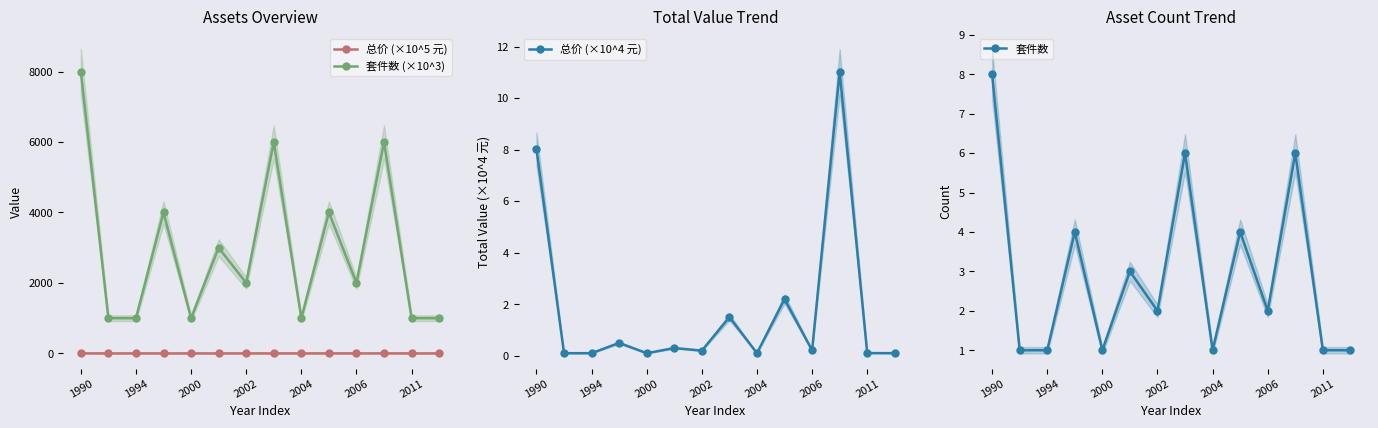

What is the spread (max minus min) of values at 13?

1000.0